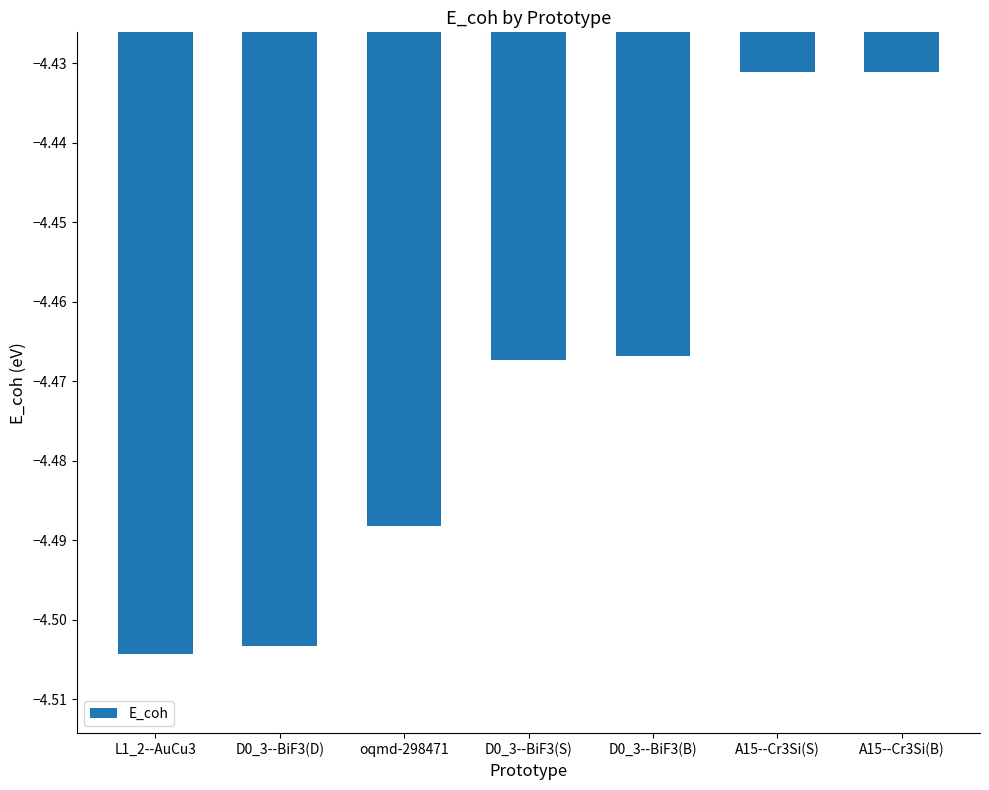

What is the sum of the values at A15--Cr3Si(S) and A15--Cr3Si(B)?

-8.9